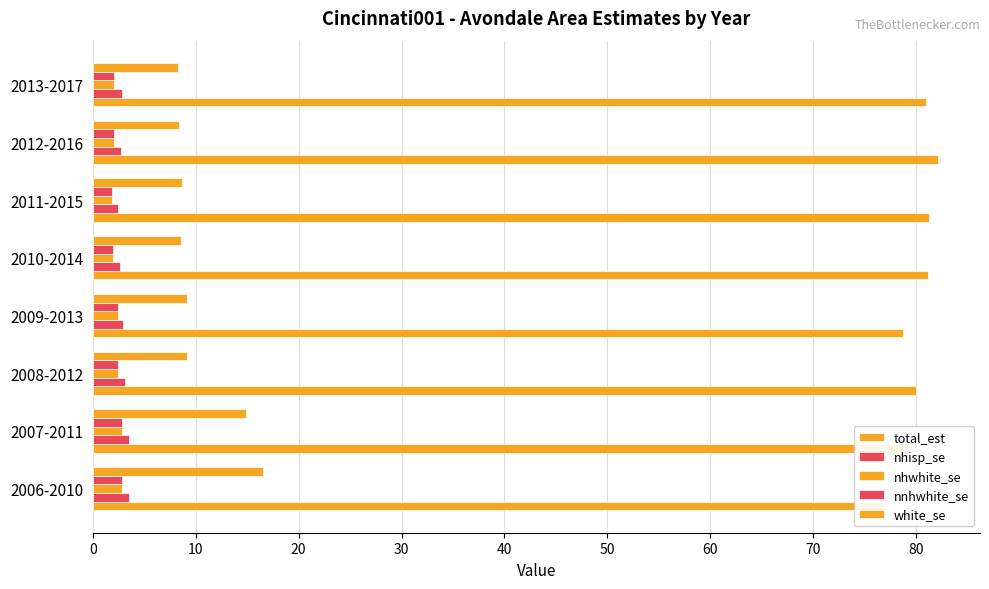

How many data points does each series have?

8